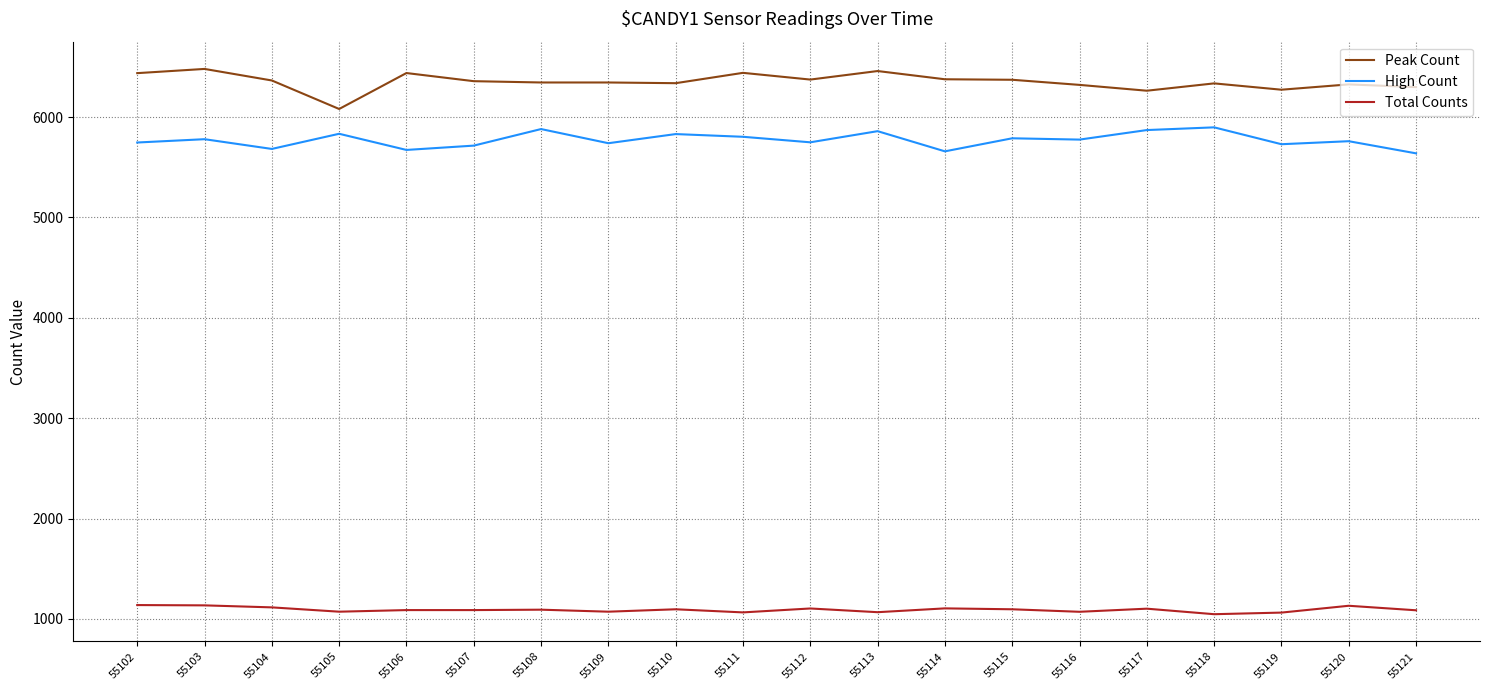

At 55108, list the series in order from smallest to largest.

Total Counts, High Count, Peak Count